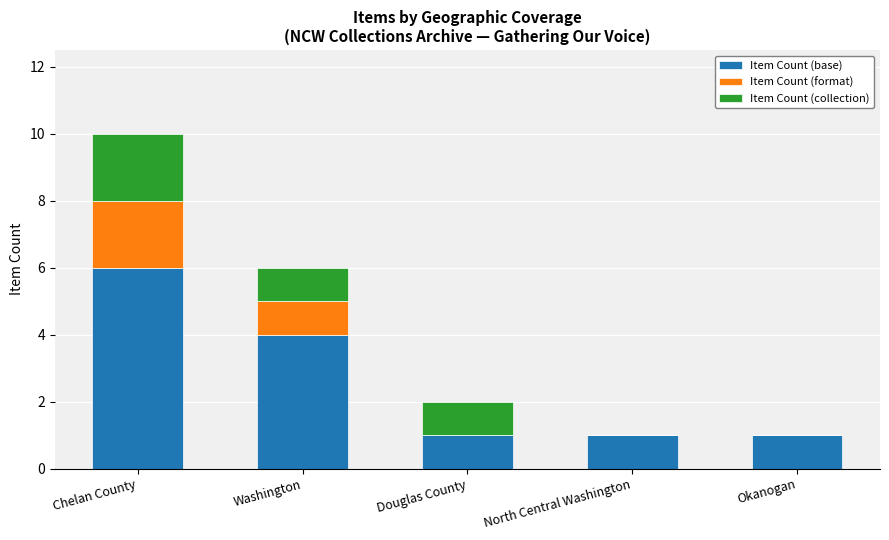

What is the sum of all Item Count (base) values?

13